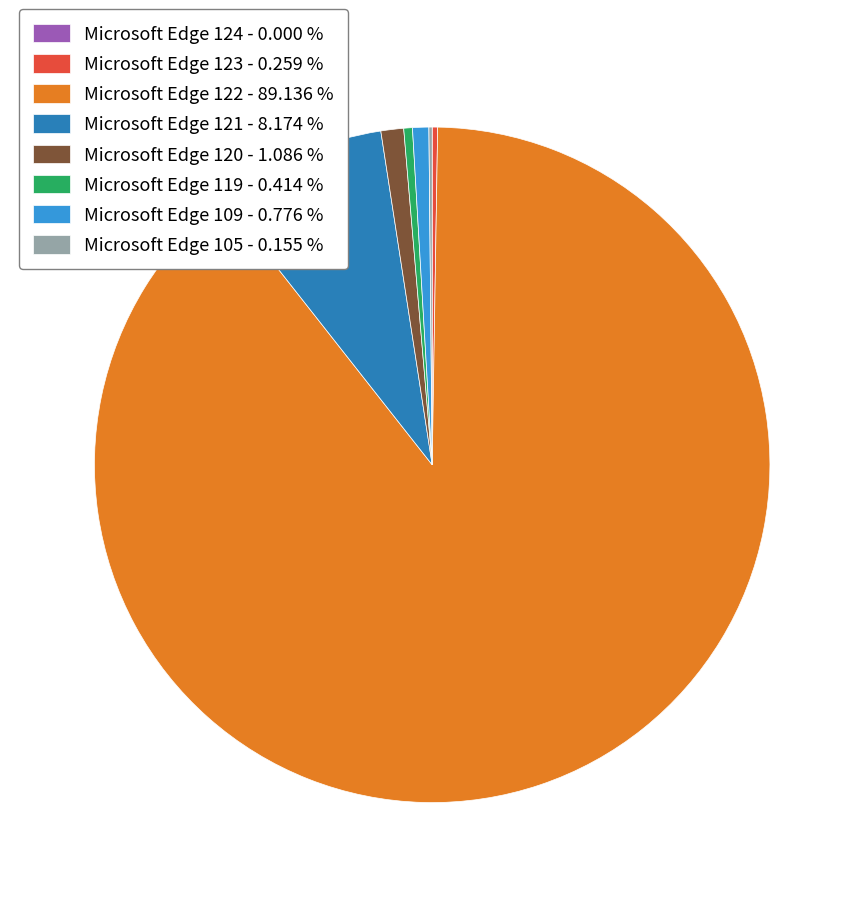

Which category accounts for the majority?

Microsoft Edge 122